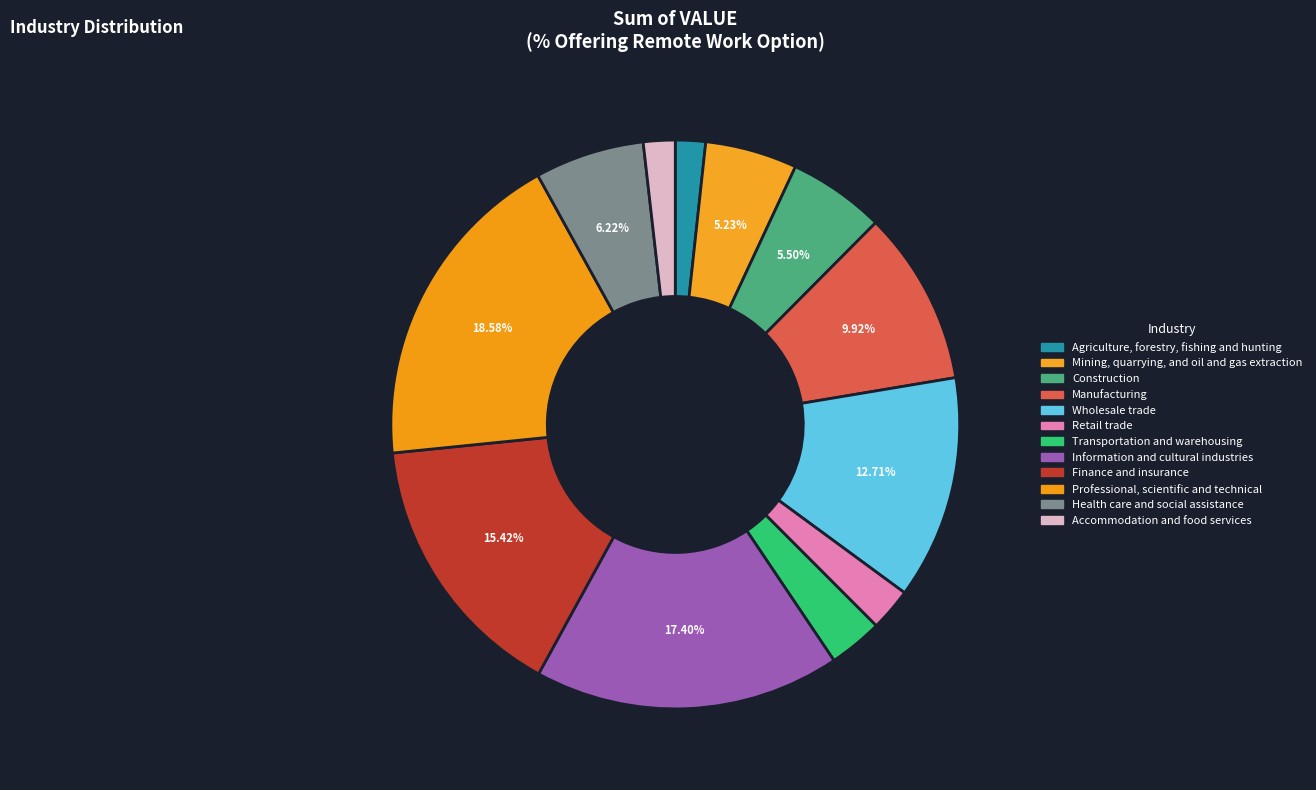

To the nearest percent, what portion does Professional, scientific and technical represent?

19%